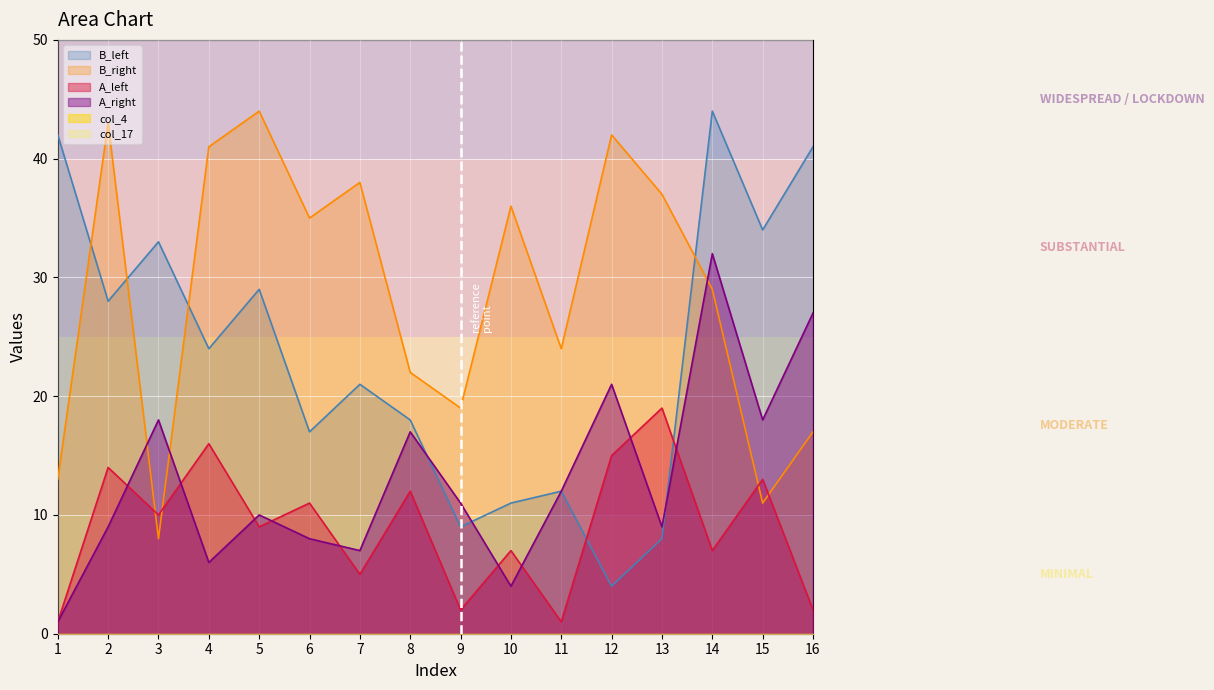

Rank the series by their average value, from highest to lowest.

B_right, B_left, A_right, A_left